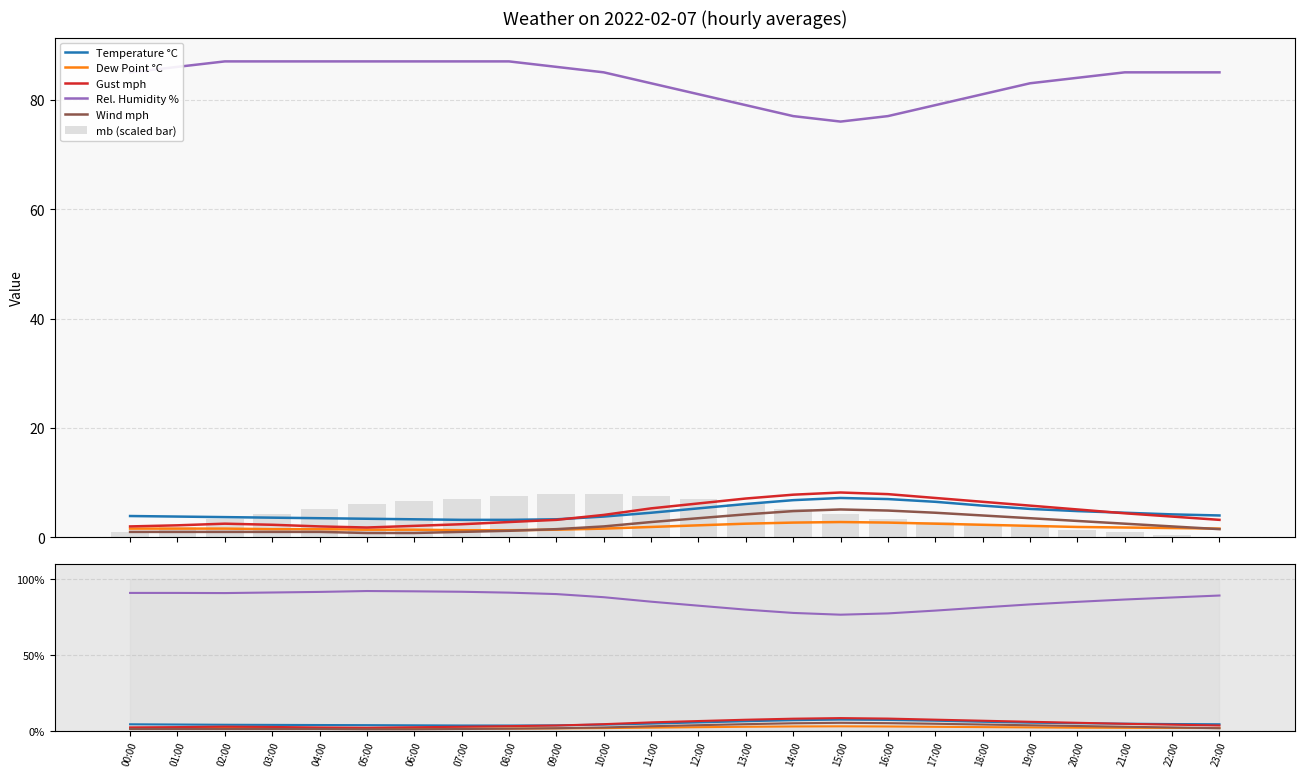

At which label does Dew Point °C reach its minimum?

08:00